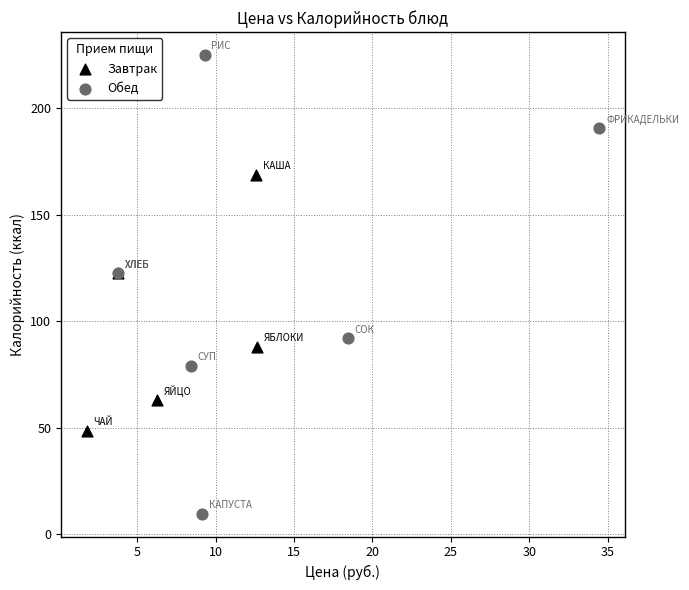

Which series has the largest Y range (max minus min)?

Обед